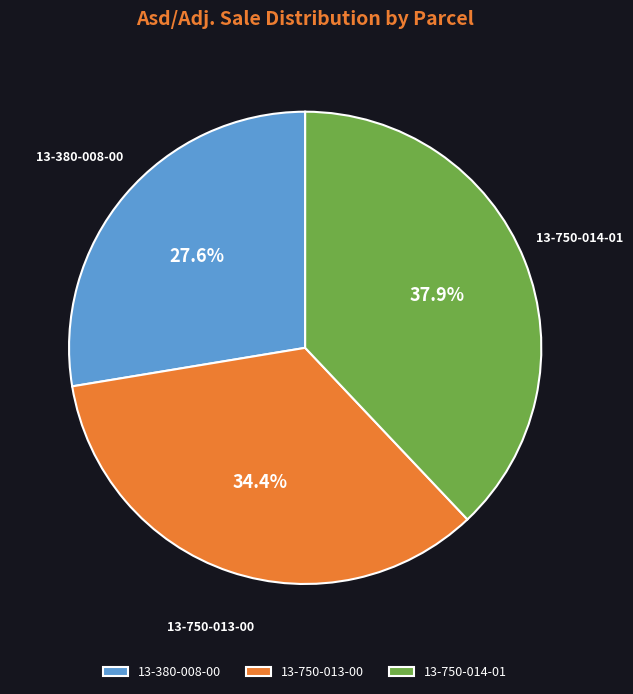

Rank the categories by value from highest to lowest.

13-750-014-01, 13-750-013-00, 13-380-008-00